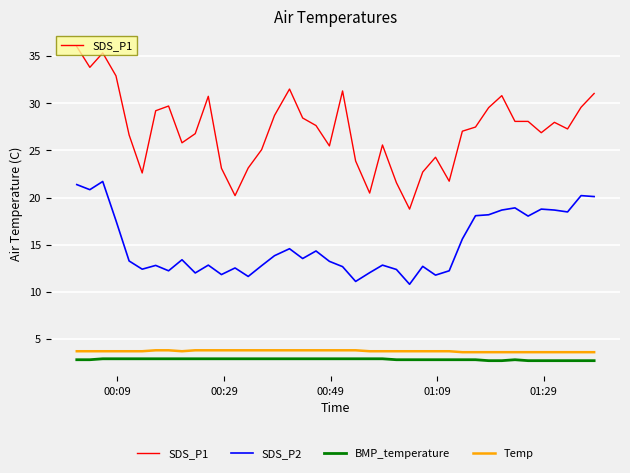

True or false: BMP_temperature and Temp intersect in this chart.

False